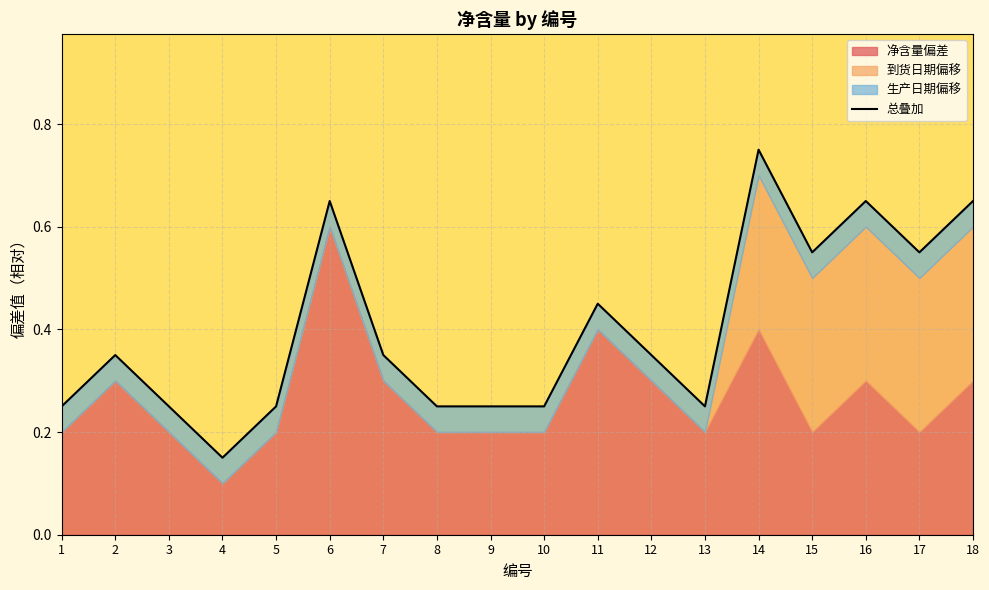

How many interior local peaks (higher than both neighbors) does the data have?

5